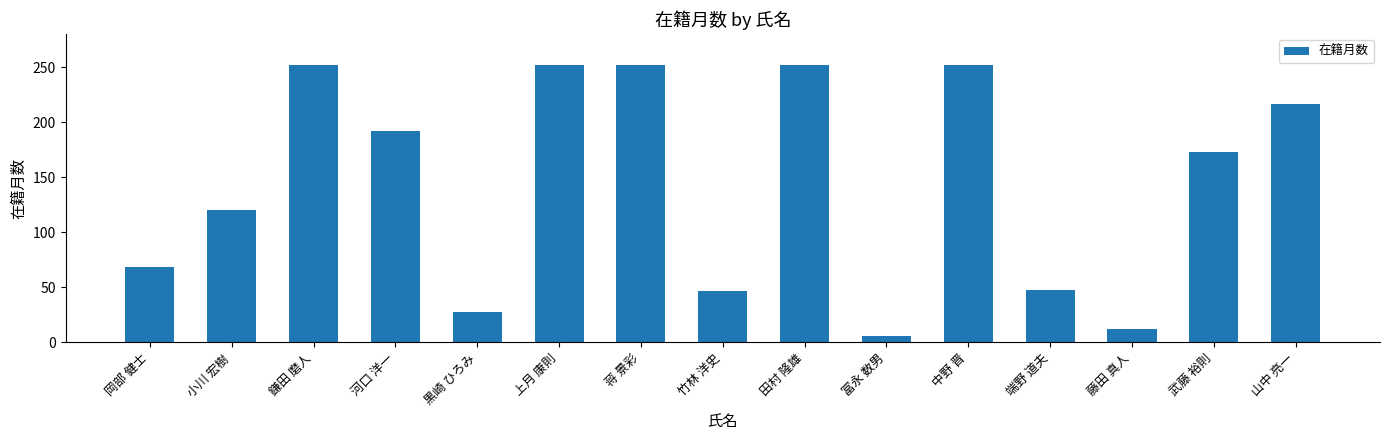

The chart shows a value of 391 at 蒋 景彩. True or false?

False